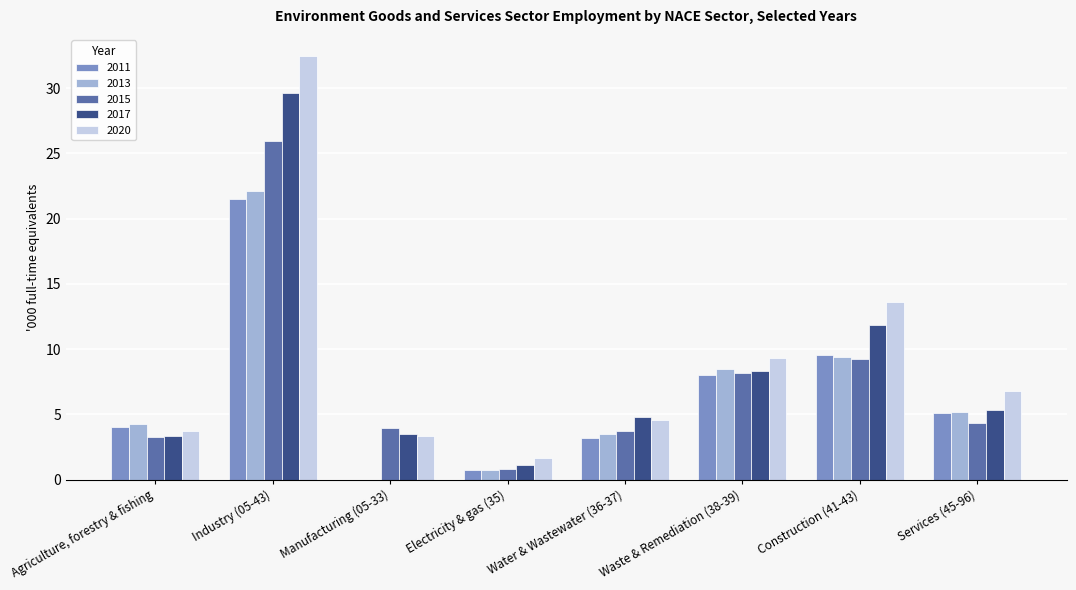

What is the sum of all 2020 values?

75.5